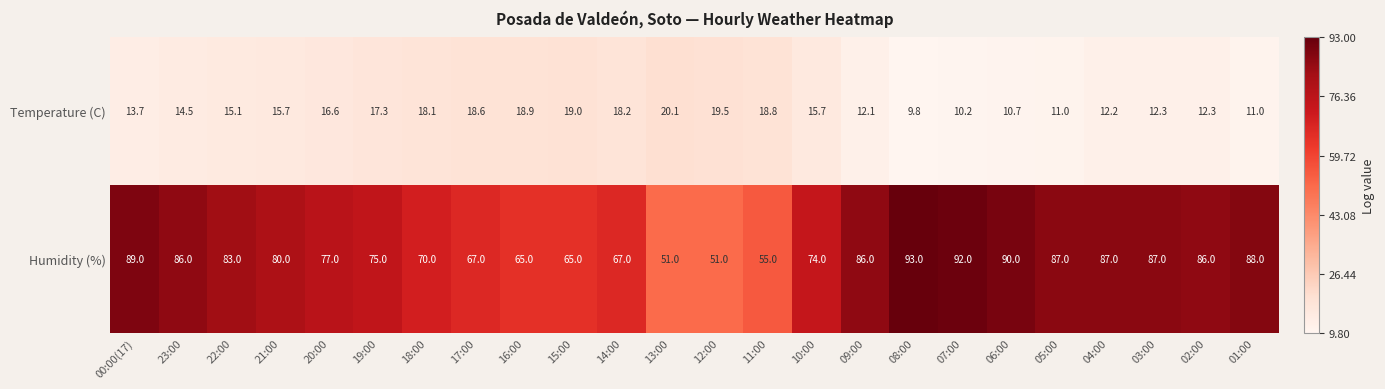

What value does the Temperature (C) series have at 18:00?

18.1